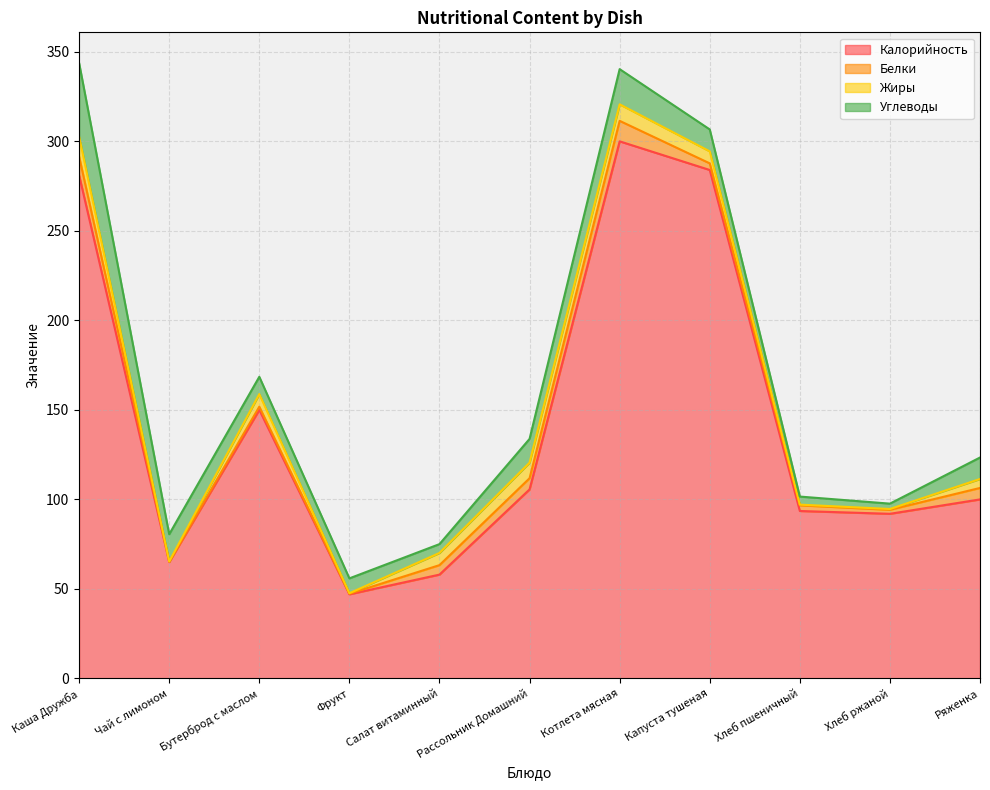

Which has a higher value, Рассольник Домашний or Каша Дружба?

Каша Дружба